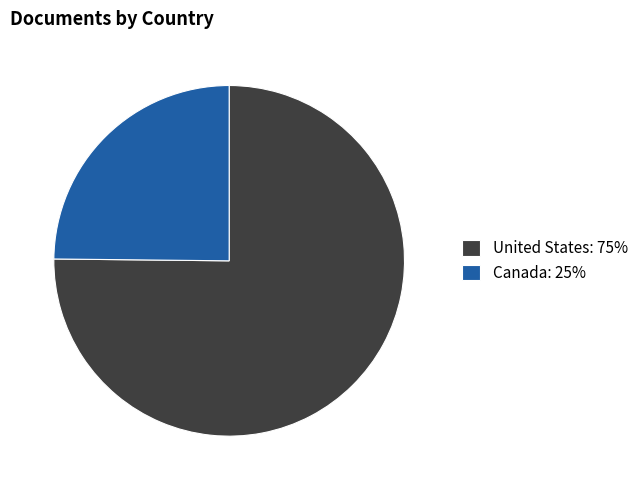

Which category has the smallest portion of the pie?

Canada